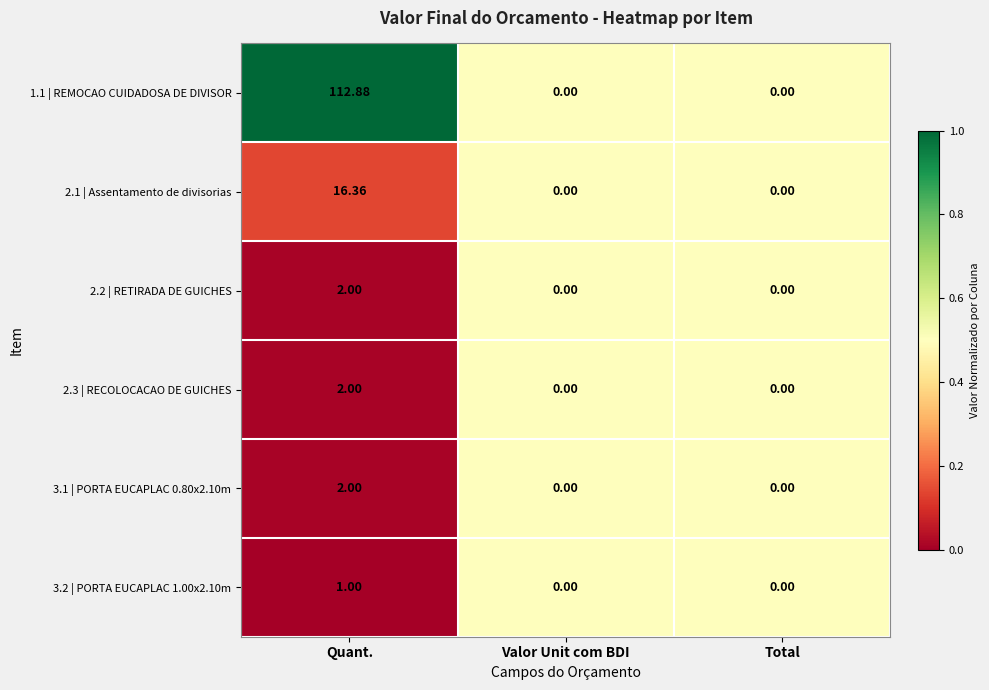

Which series changed the most between Quant. and Valor Unit com BDI?

1.1 | REMOCAO CUIDADOSA DE DIVISOR